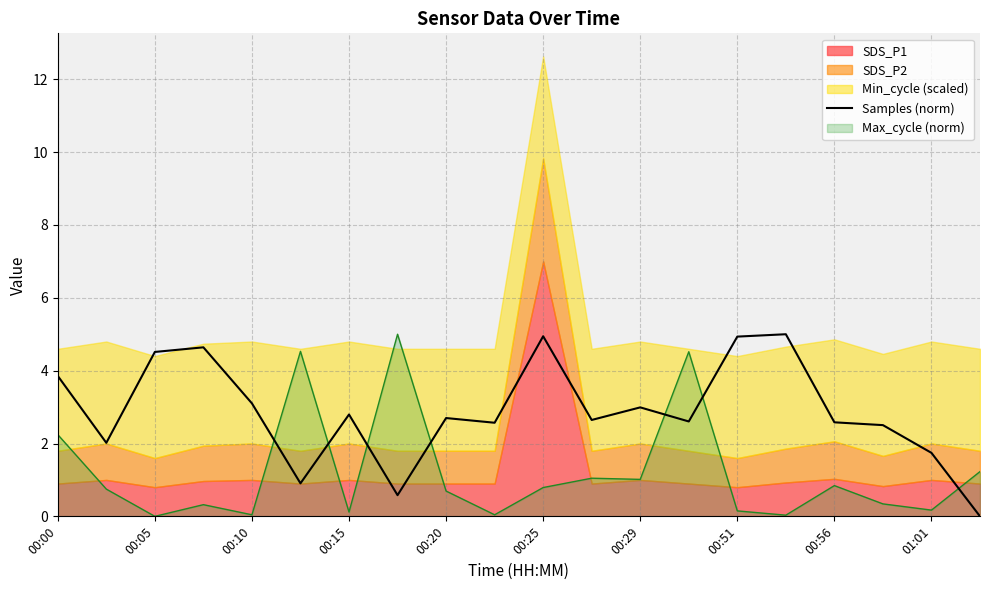

The value of Samples (norm) at 00:20 is 2.7. True or false?

True